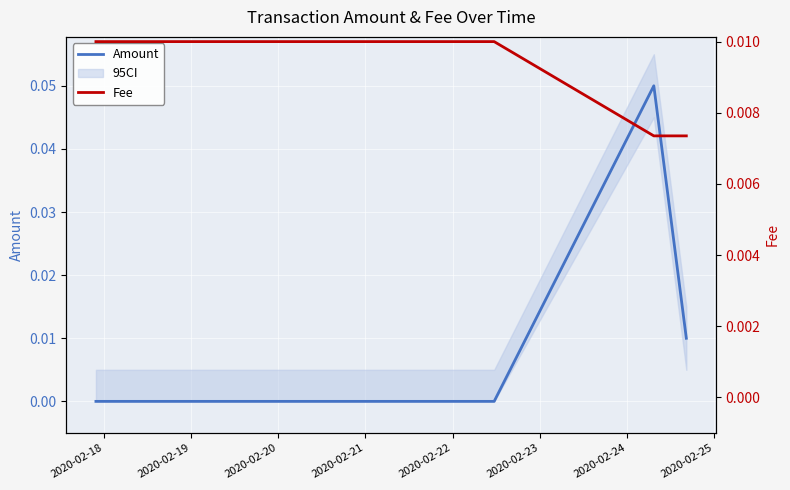

How many Fee values are between 0 and 1?

6